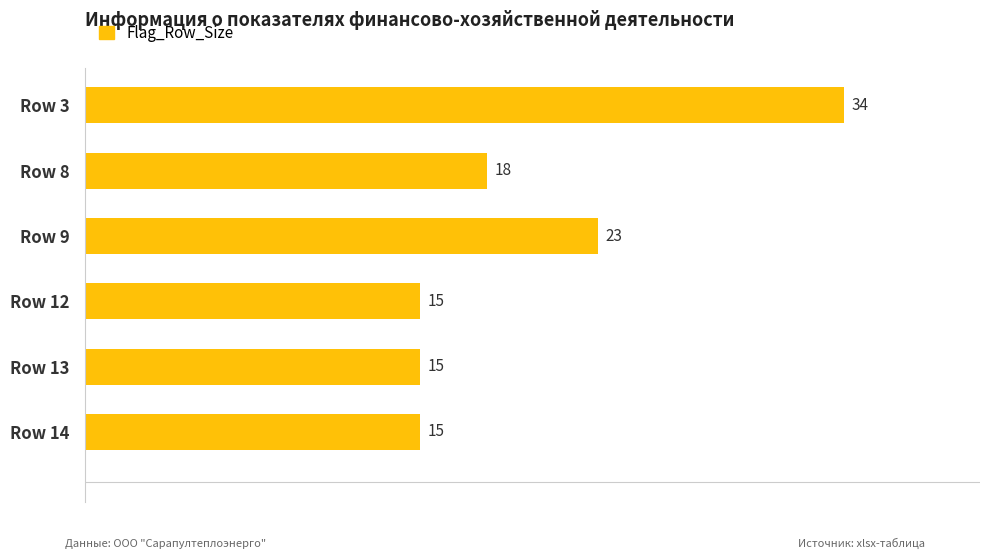

What is the difference between the maximum and minimum values?

19